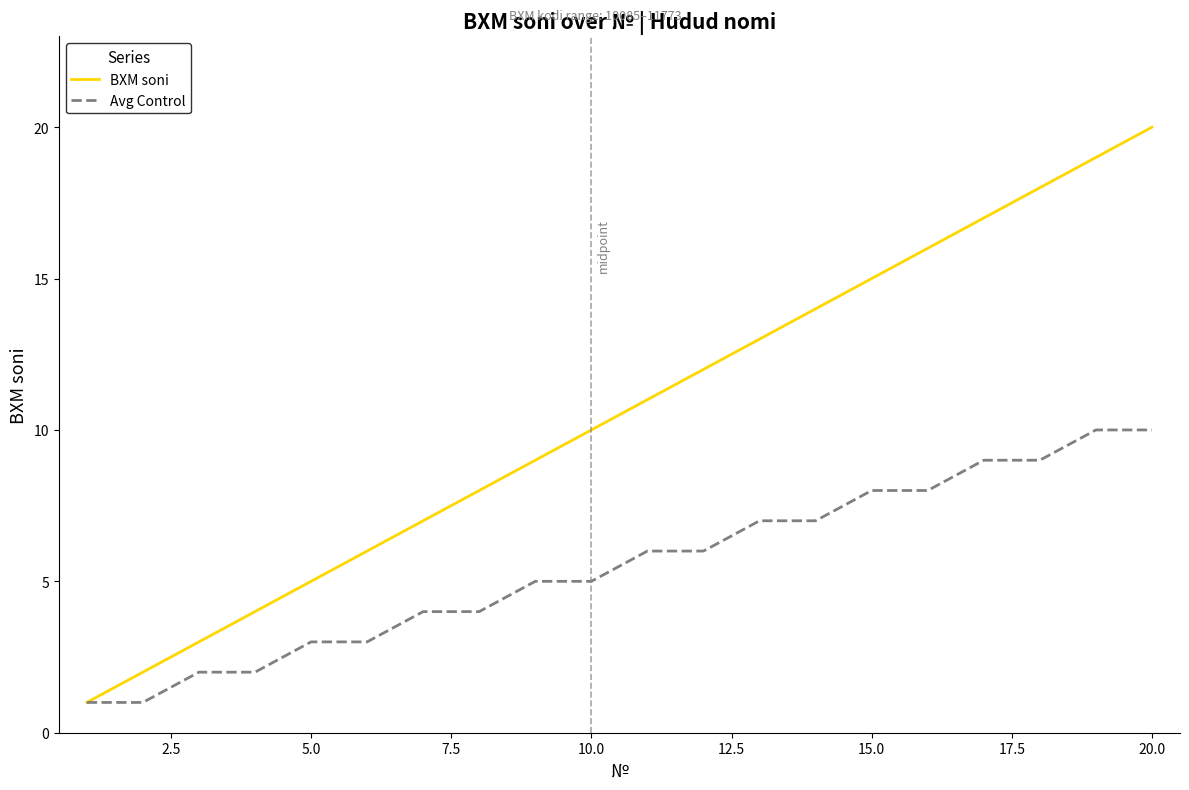

What is the highest value of the BXM soni series?

20